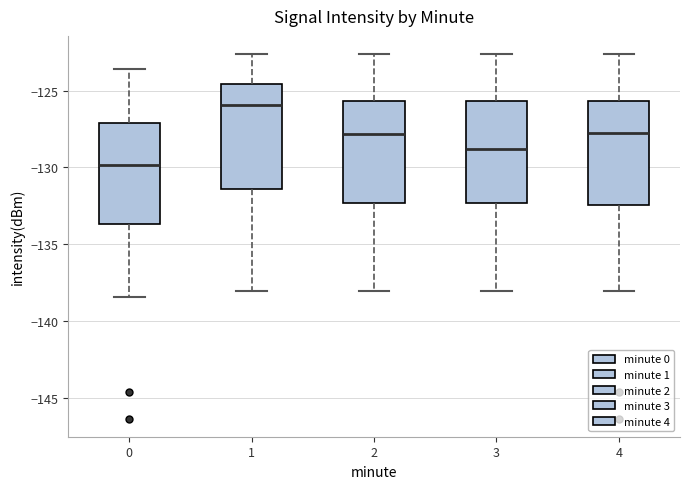

Reading left to right, transcribe this box plot: for each box, give where its median line is, the range the box spans, and where its two whiskers end, as read against the y-axis. The values are not printed on the chart, so give them approximately, as read against the axis.

0: median -130.0, box -133.5 to -127.0, whiskers -138.5 to -123.5
1: median -126.0, box -131.5 to -124.5, whiskers -138.0 to -122.5
2: median -128.0, box -132.5 to -125.5, whiskers -138.0 to -122.5
3: median -129.0, box -132.5 to -125.5, whiskers -138.0 to -122.5
4: median -128.0, box -132.5 to -125.5, whiskers -138.0 to -122.5